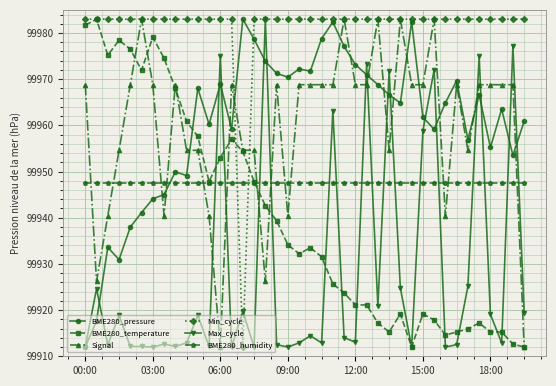

True or false: BME280_temperature and BME280_humidity cross at least once.

True